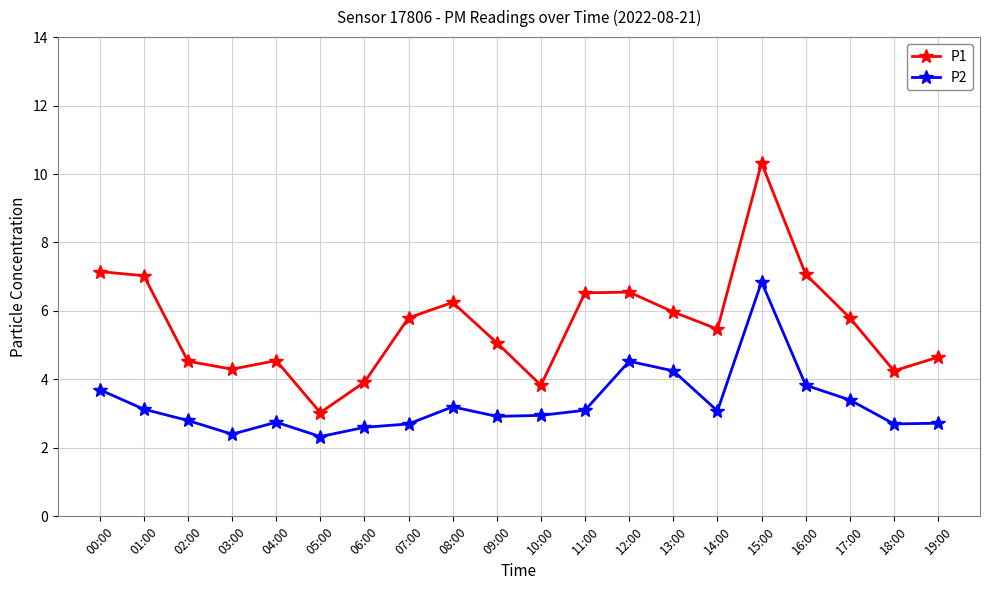

What is the label of the 12th point from the left?

11:00